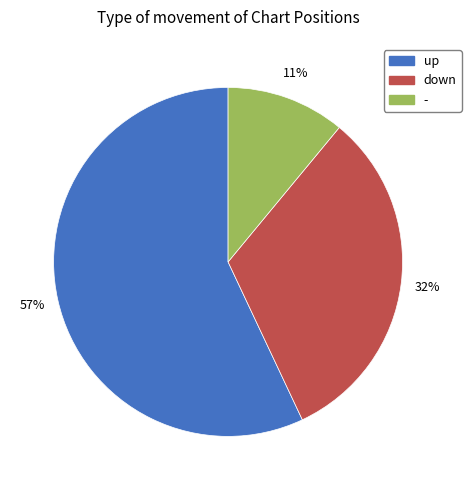

Count the number of slices in the pie.

3